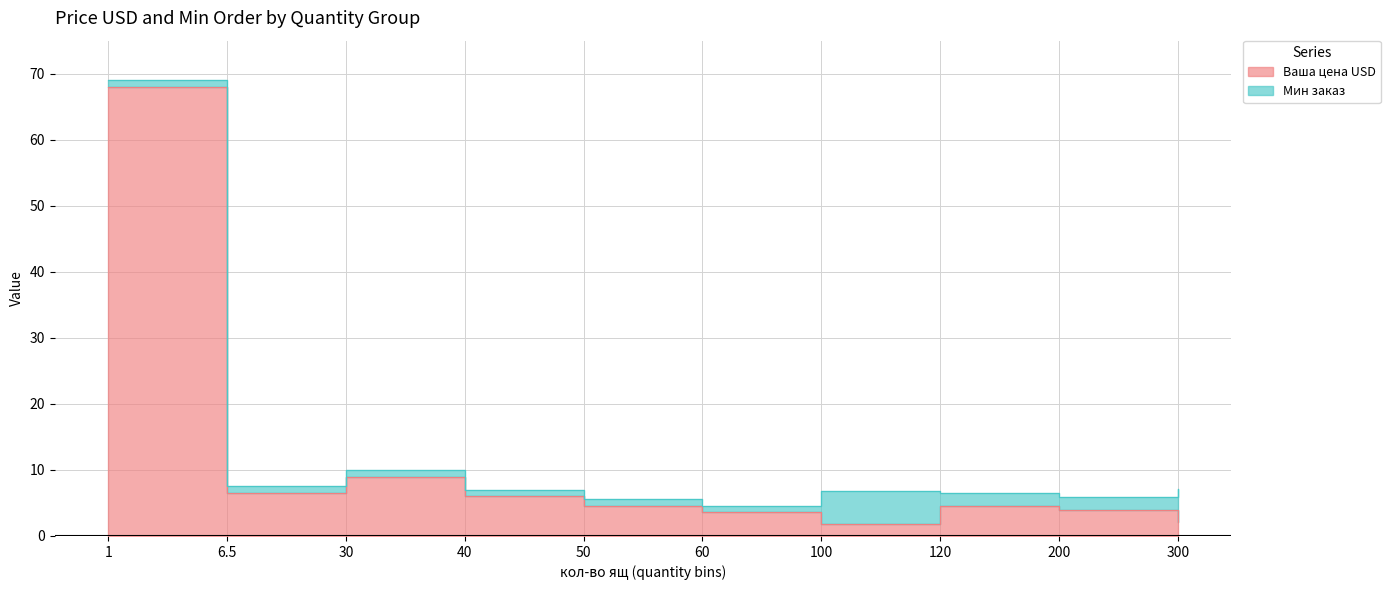

Rank the categories by value from lowest to highest.

100, 300, 60, 200, 120, 50, 40, 6.5, 30, 1